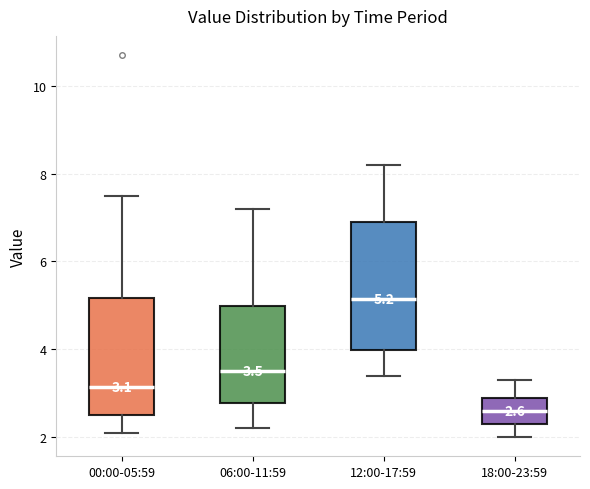

Which box's median line is the lowest?

18:00-23:59